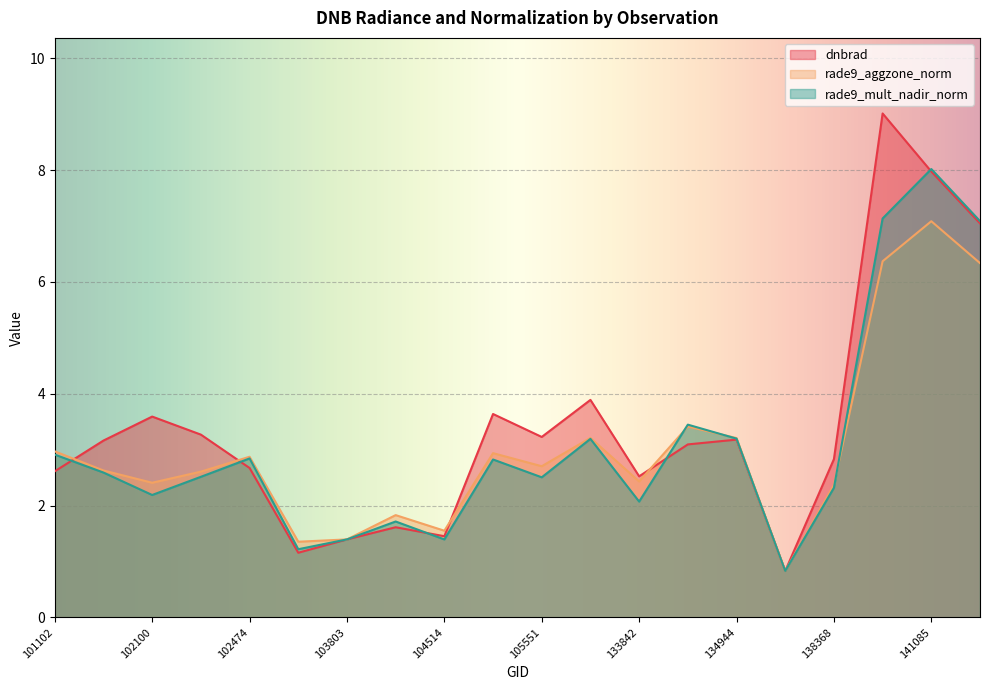

Rank the series at 104514 from lowest to highest value.

rade9_mult_nadir_norm, dnbrad, rade9_aggzone_norm